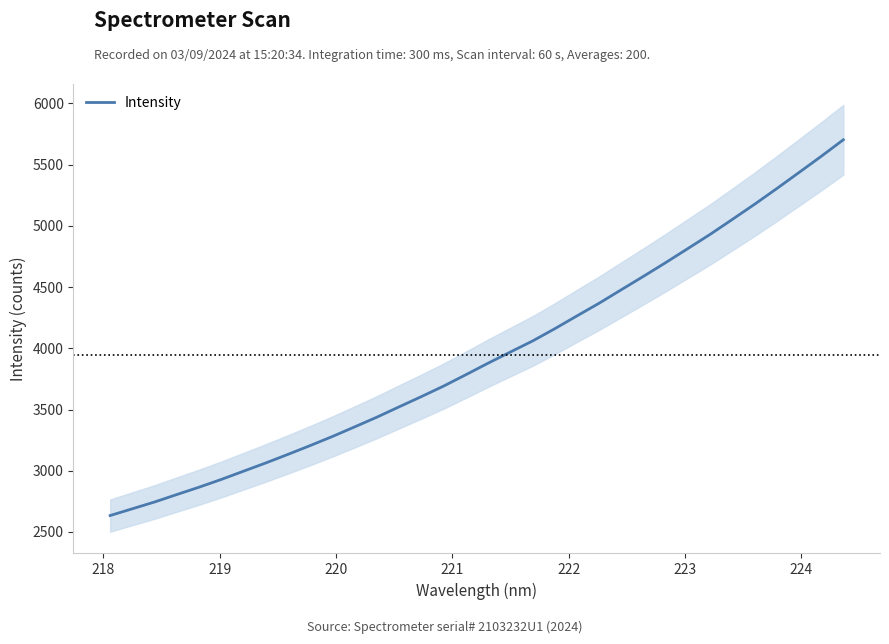

What is the difference between the second highest and minimum values?

2933.8